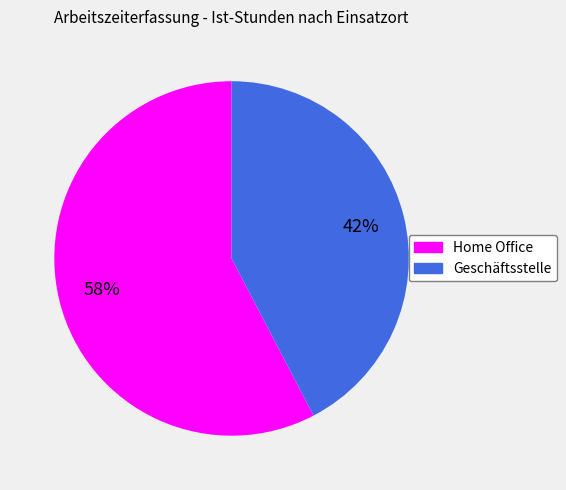

Do Geschäftsstelle and Home Office together represent more than half of the pie?

Yes